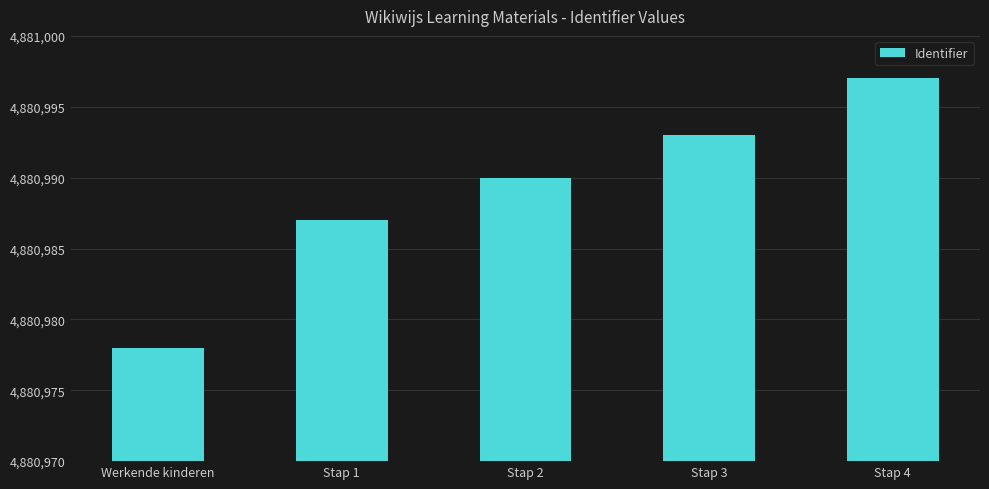

What is the difference between the values at Stap 3 and Stap 2?

3